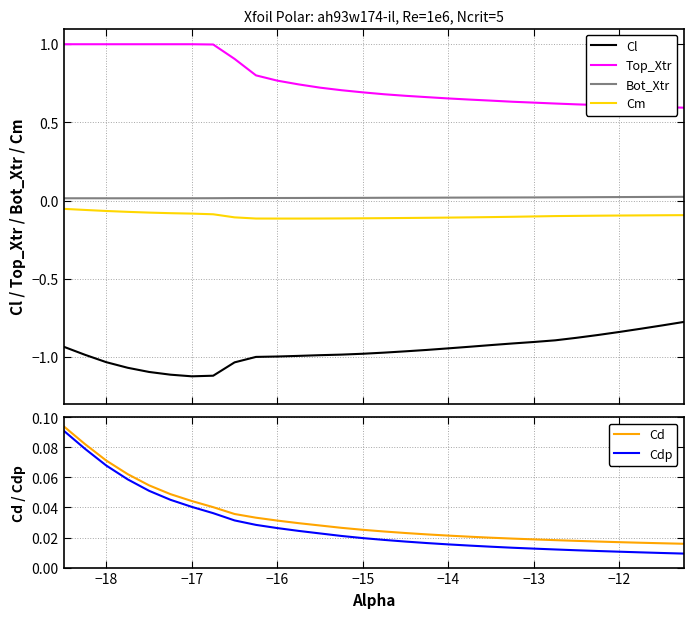

Rank the series by their maximum value, from lowest to highest.

Cl, Cm, Bot_Xtr, Cdp, Cd, Top_Xtr